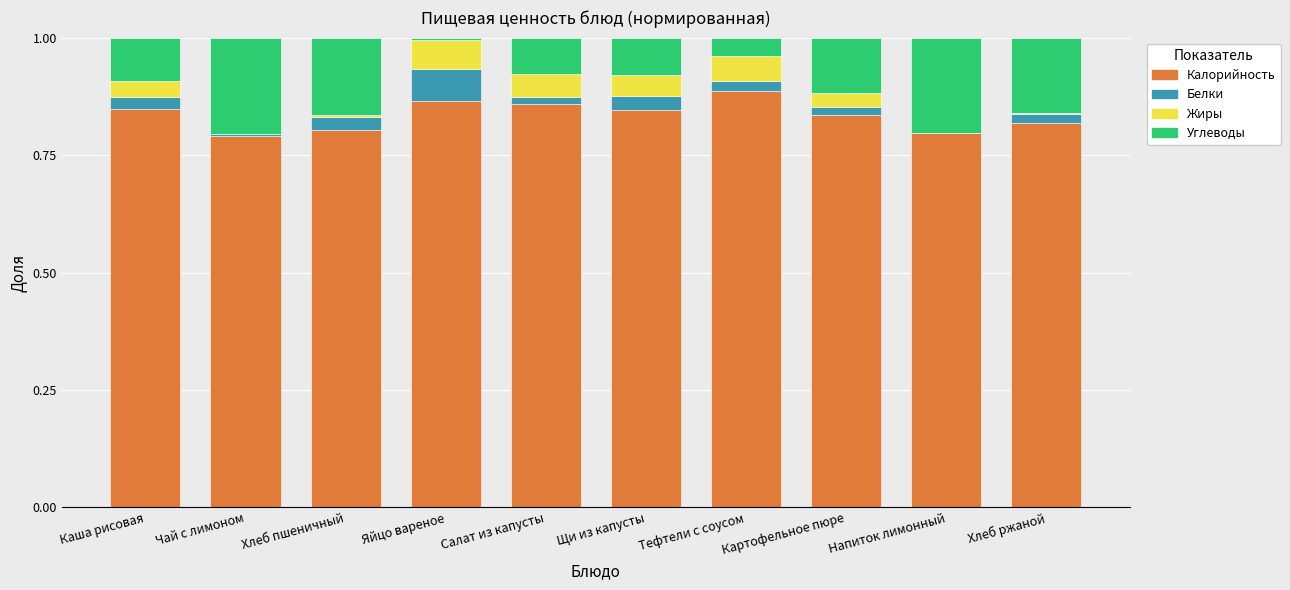

The value of Калорийность at Щи из капусты is 0.8. True or false?

True